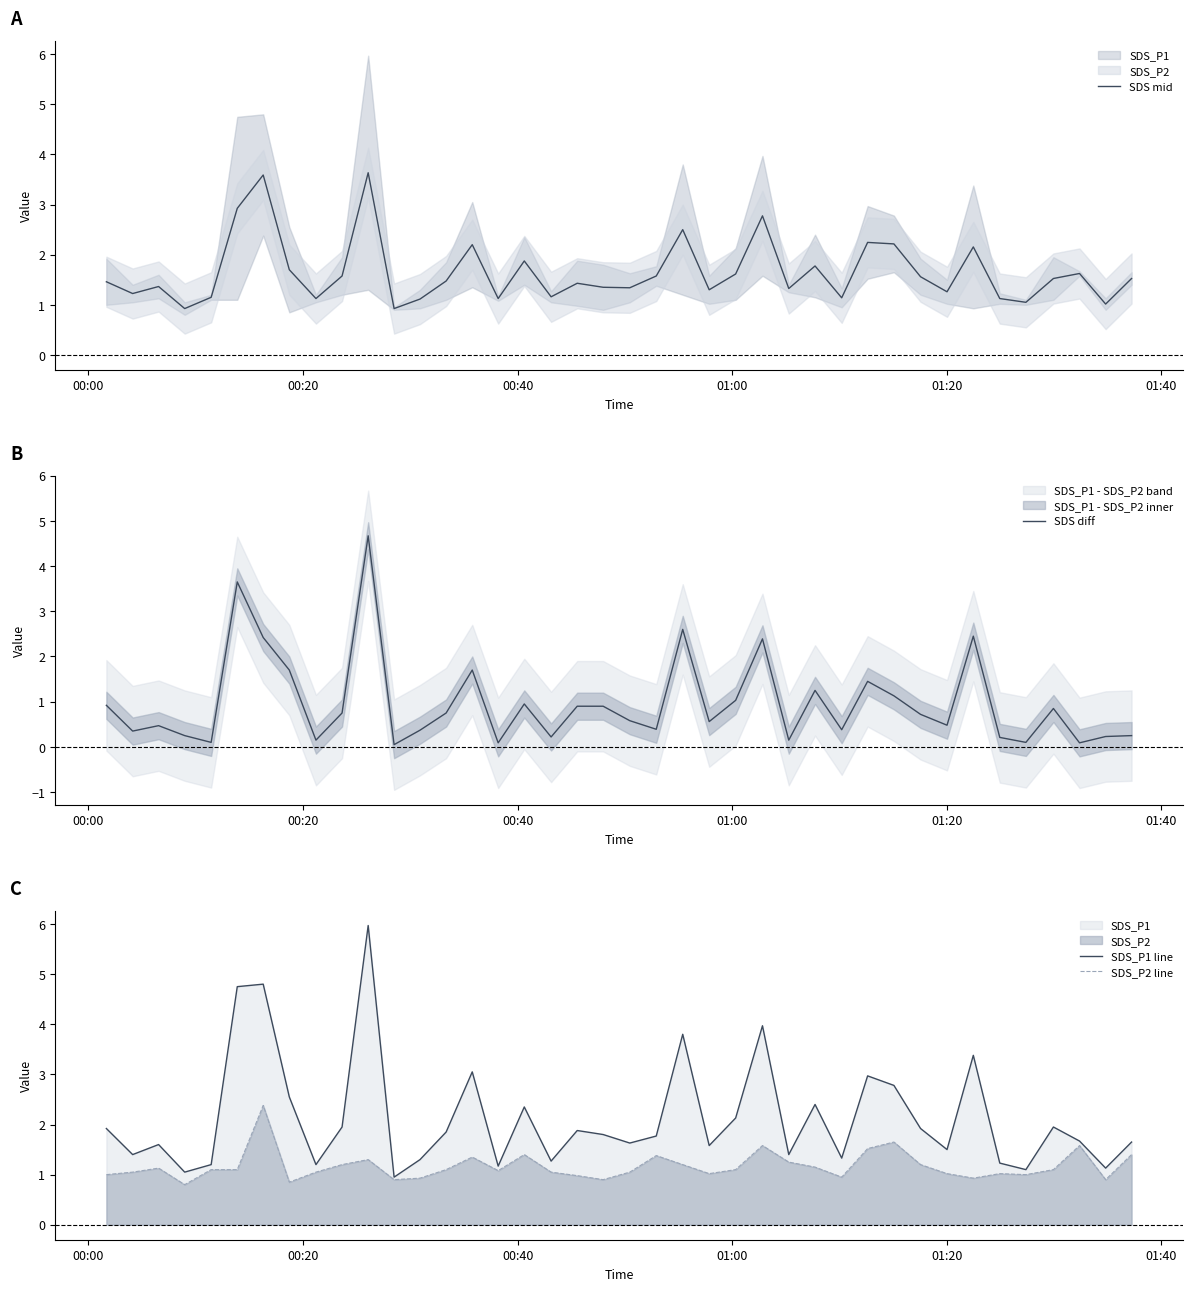

How many lines are shown in the chart?

4